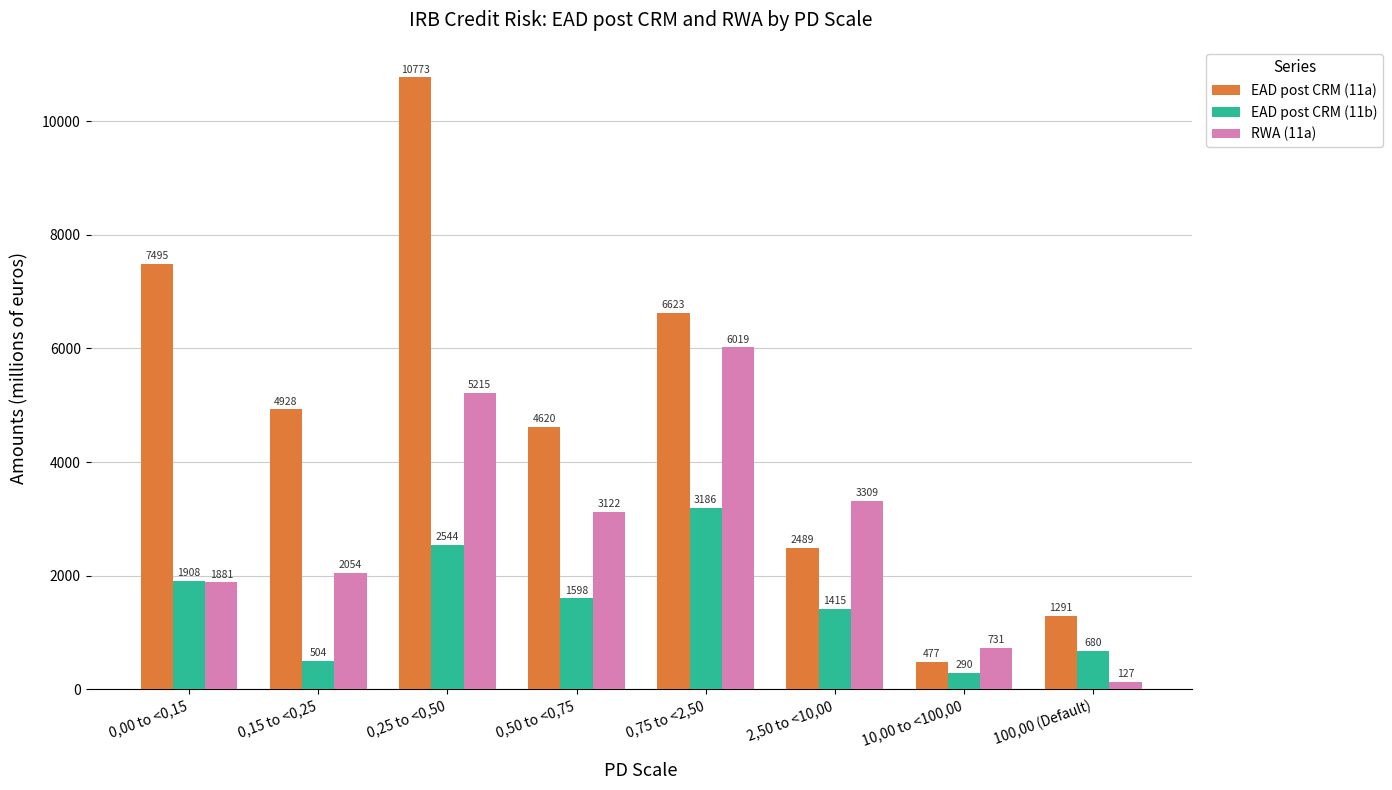

Rank the series by their maximum value, from highest to lowest.

EAD post CRM (11a), RWA (11a), EAD post CRM (11b)